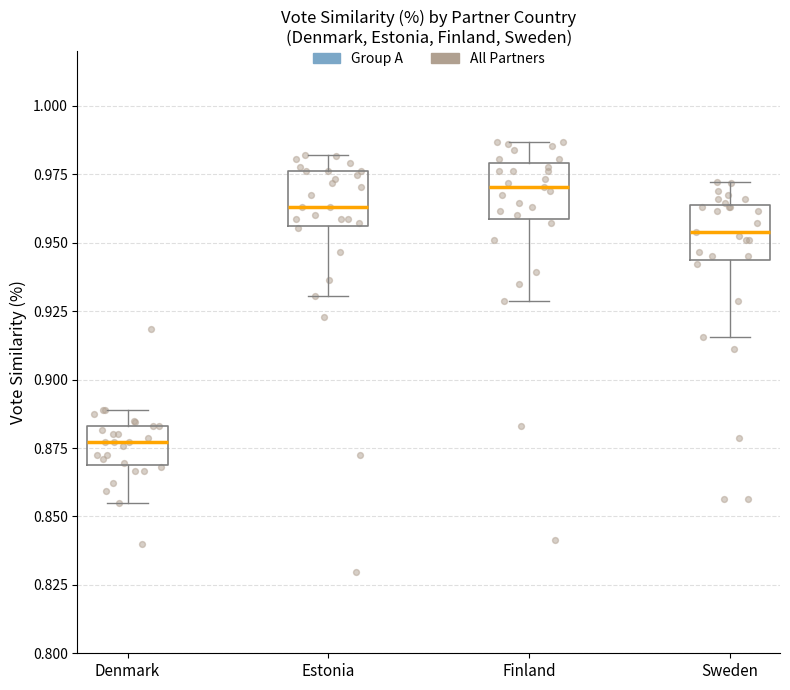

Where is the lower edge of the box for Finland on the y-axis? The values are not printed on the chart, so give them approximately, as read against the axis.

0.960